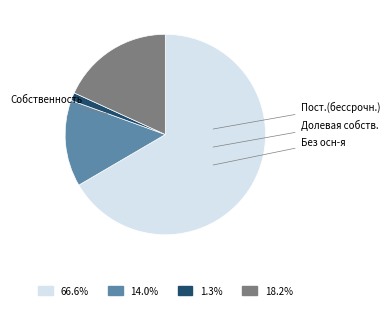

Is there a majority slice in this chart?

Yes